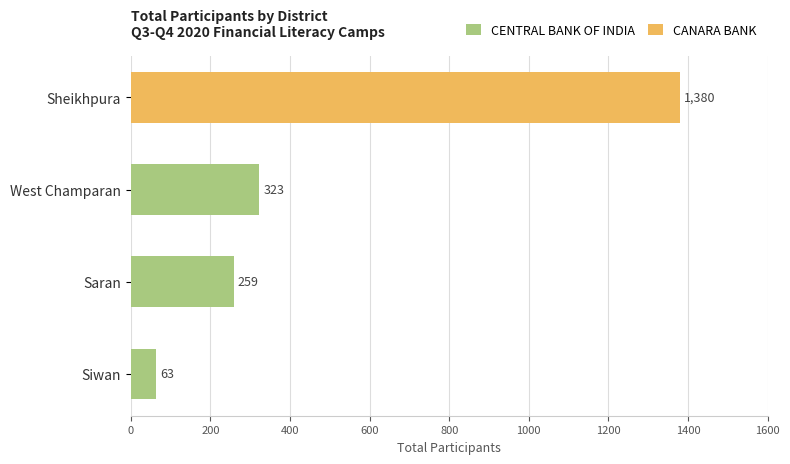

What is the highest value of the CENTRAL BANK OF INDIA series?

323